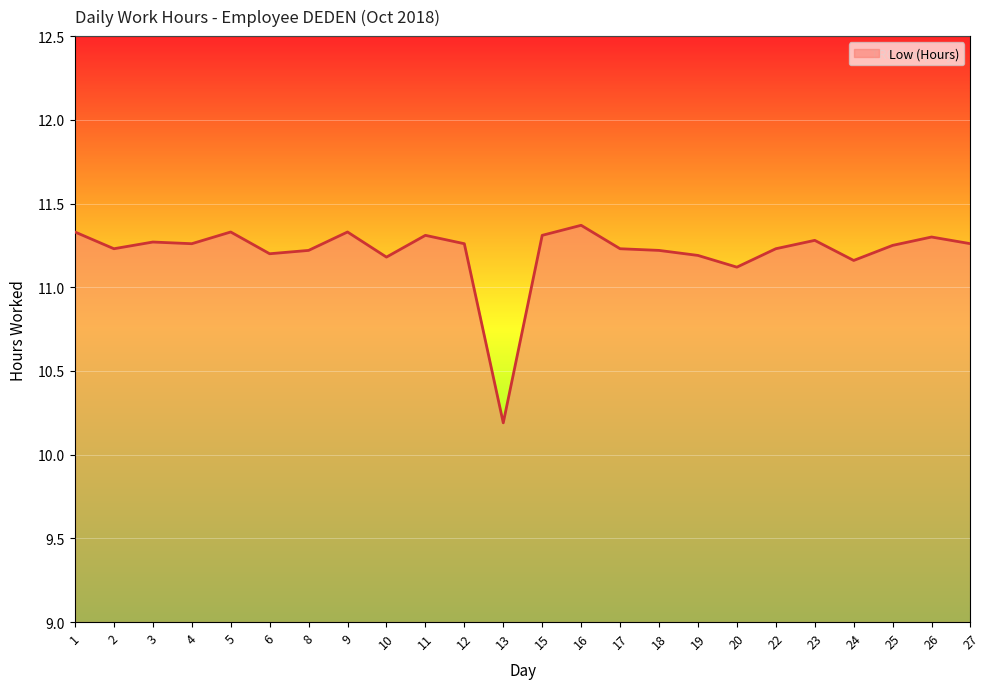

How many series are shown in this chart?

1